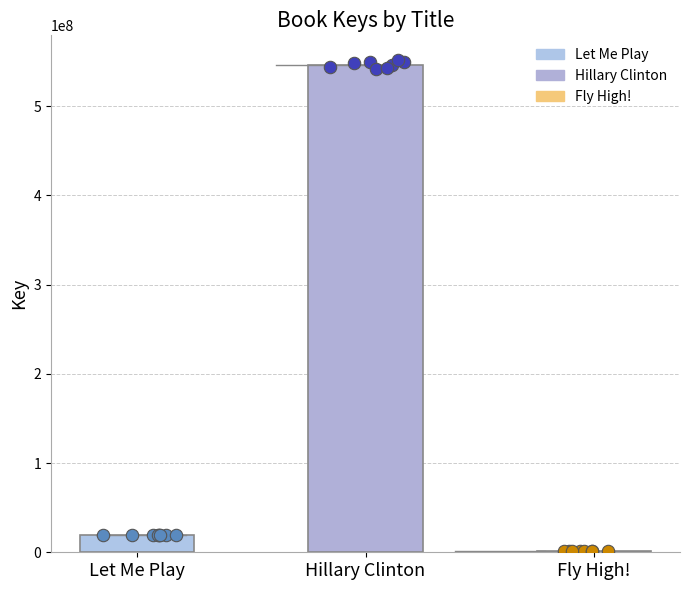

What is the change in value from Hillary Clinton to Fly High!?

-545212058